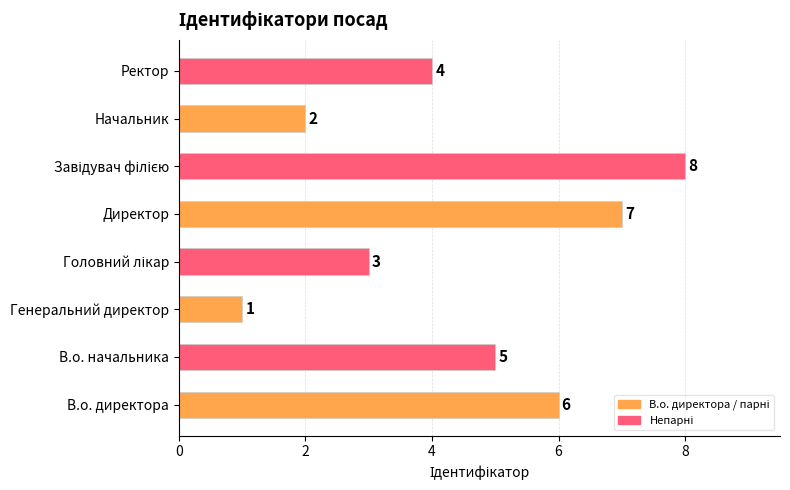

What is the difference between the second highest and minimum values?

6